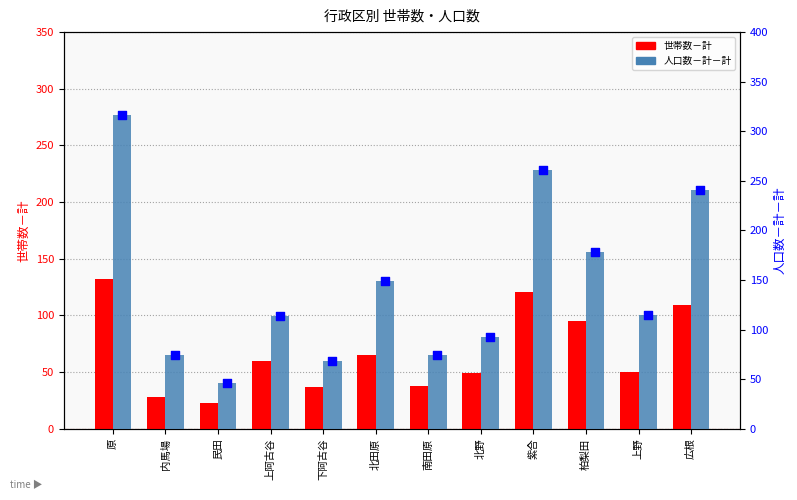

What are all the series names shown in the legend?

世帯数－計, 人口数－計－計